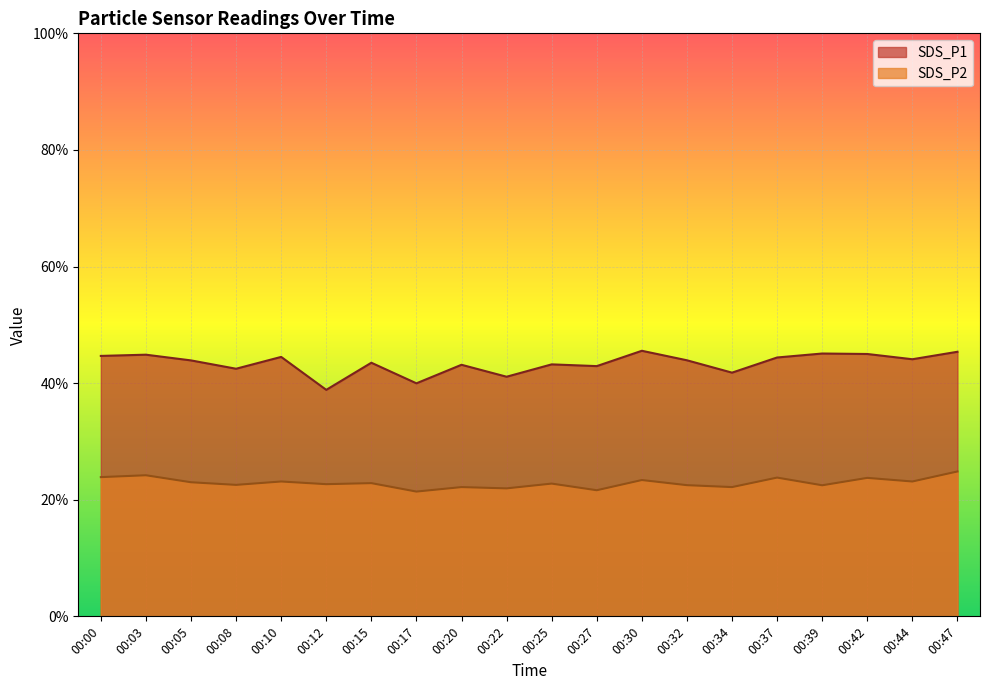

The value of SDS_P1 at 00:39 is 45.1. True or false?

True